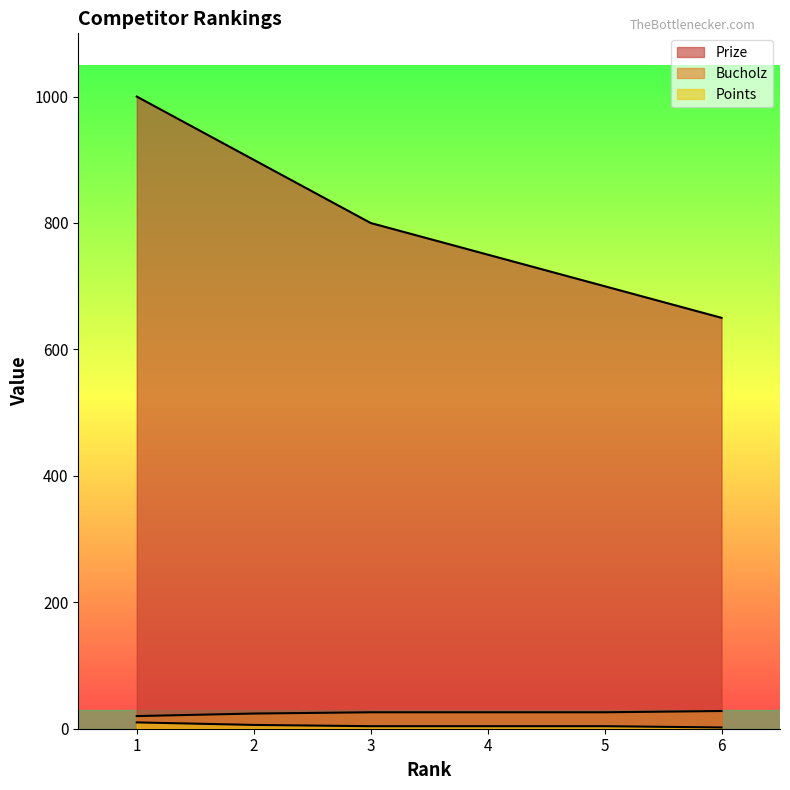

Reading right to left, extract all data points from this chart.

Prize: 650	700	750	800	900	1000
Points: 28	26	26	26	24	20
Bucholz: 2	4	4	4	6	10